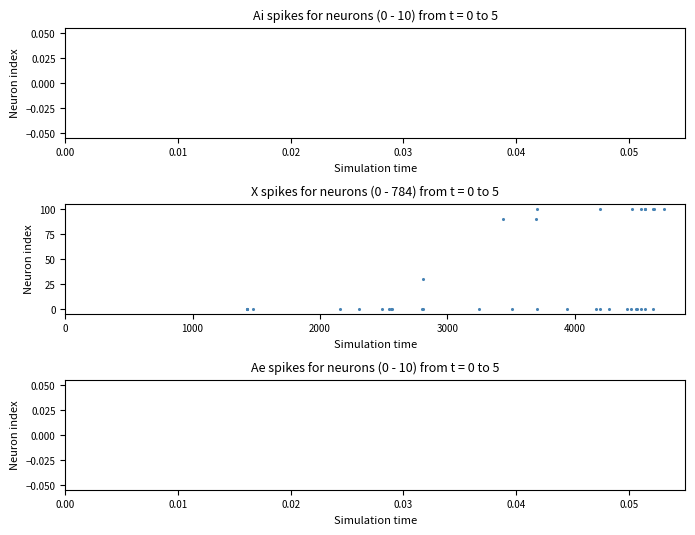

What Y value in the scatter plot is closest to 50?

30